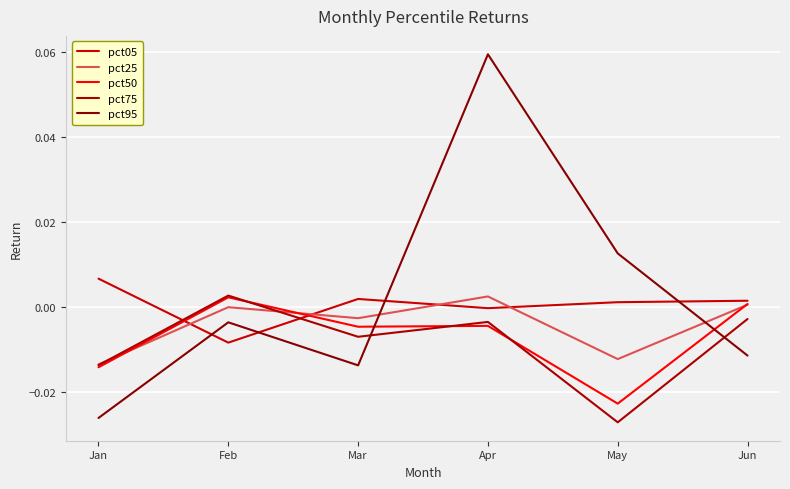

Does the chart have visible grid lines?

Yes